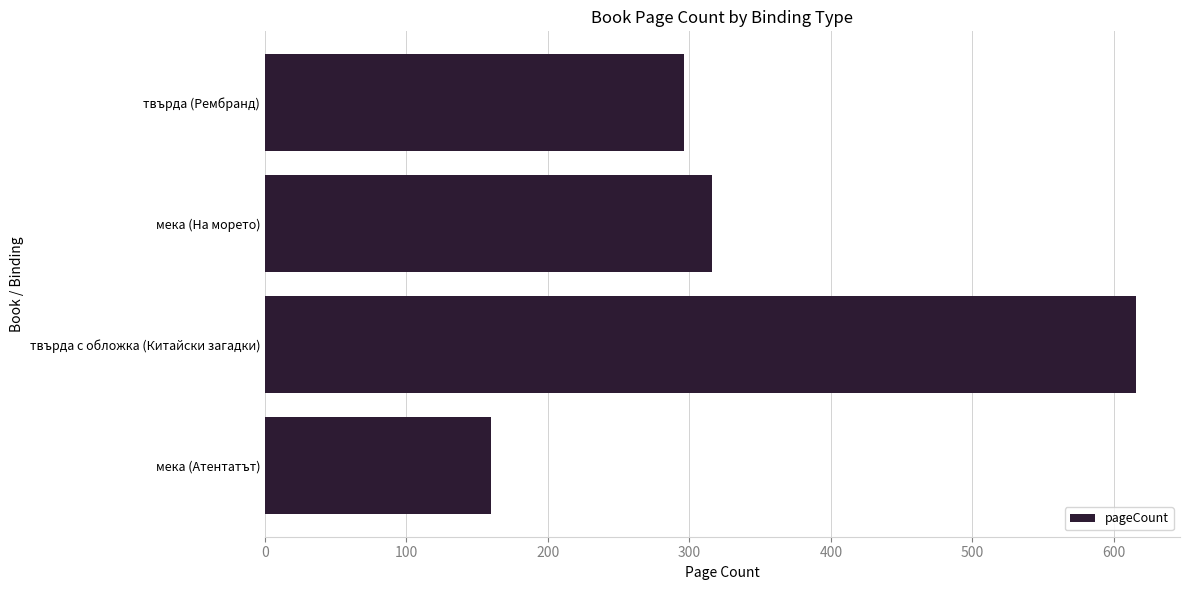

What is the greatest value displayed?

616